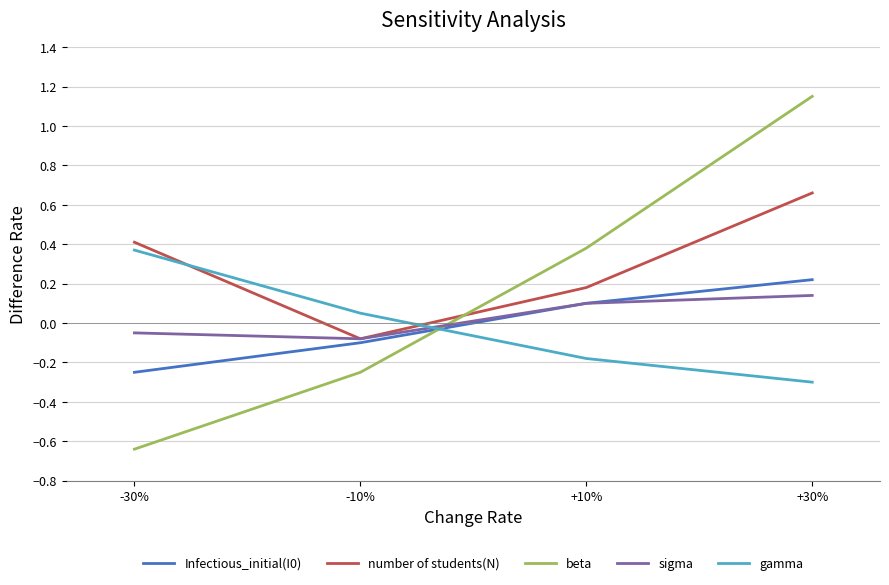

What is the total value across all series at +30%?

1.9